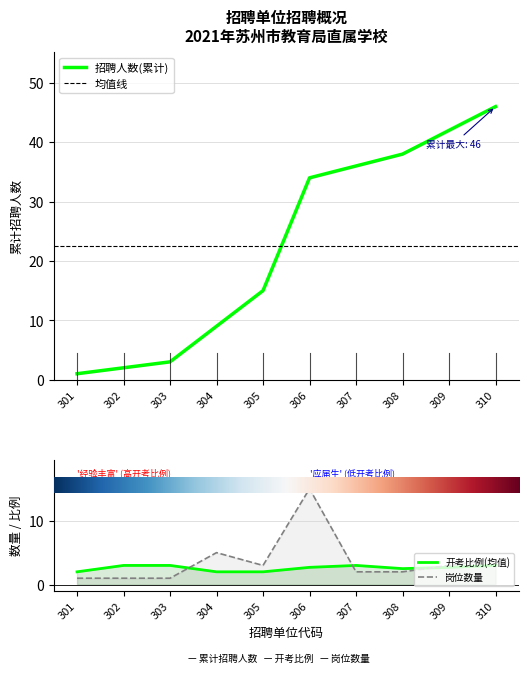

At which category does 开考比例(均值) reach its first local valley?

308